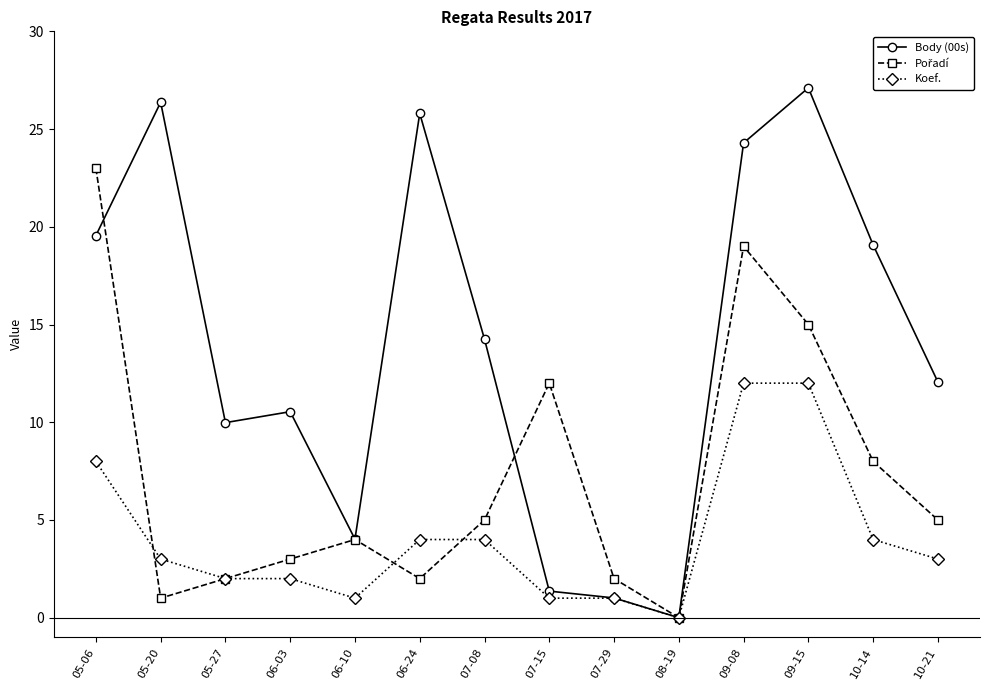

The value of Koef. at 06-24 is 2.1. True or false?

False